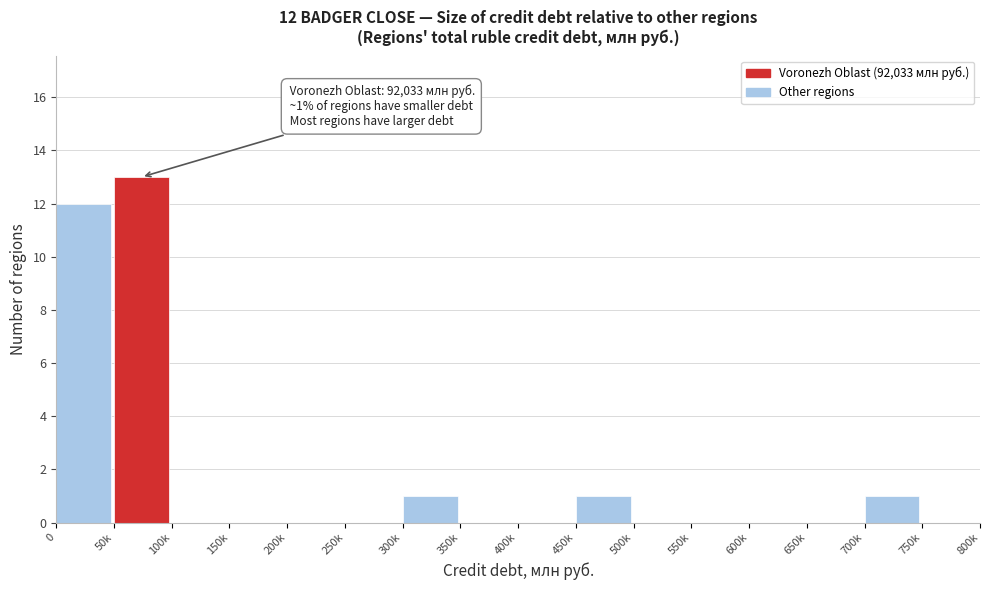

Reading right to left, transcribe all the data shown in this chart.

750k=0	700k=1	650k=0	600k=0	550k=0	500k=0	450k=1	400k=0	350k=0	300k=1	250k=0	200k=0	150k=0	100k=0	50k=13	0=12